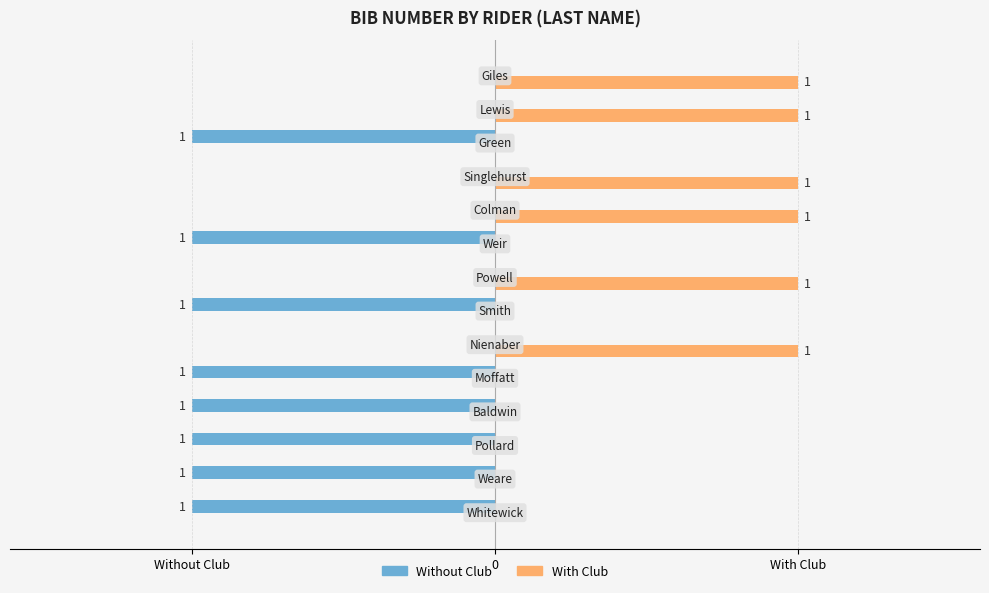

At how many categories does at least one series exceed 0?

6